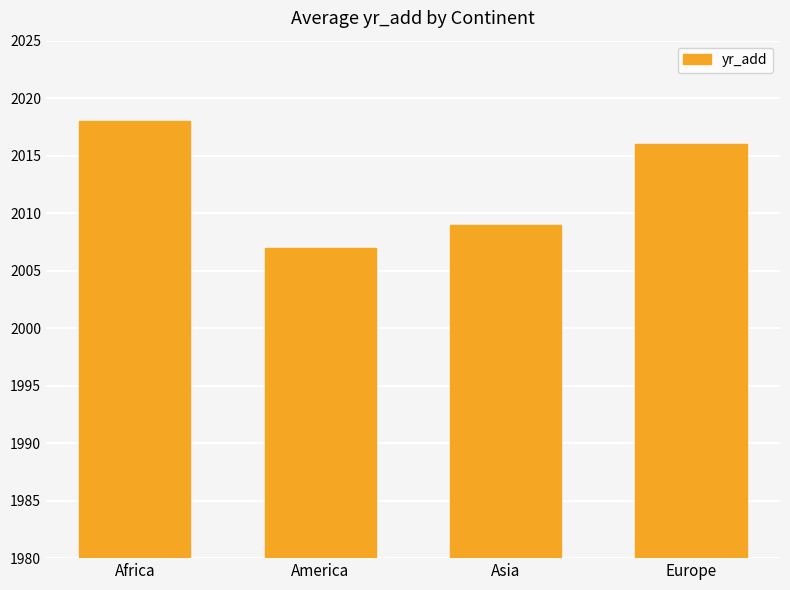

How many data points are less than 2016?

2